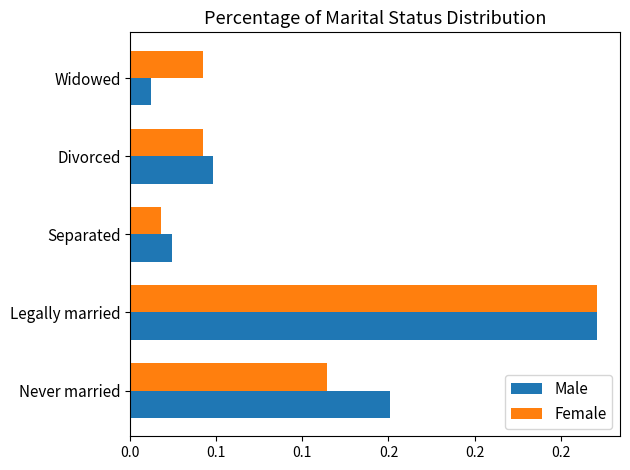

What are all the series names shown in the legend?

Male, Female